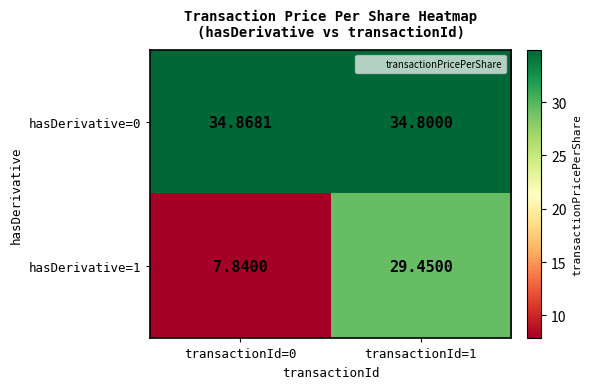

Is the value of hasDerivative=1 at transactionId=0 greater than the value of hasDerivative=0 at transactionId=0?

No